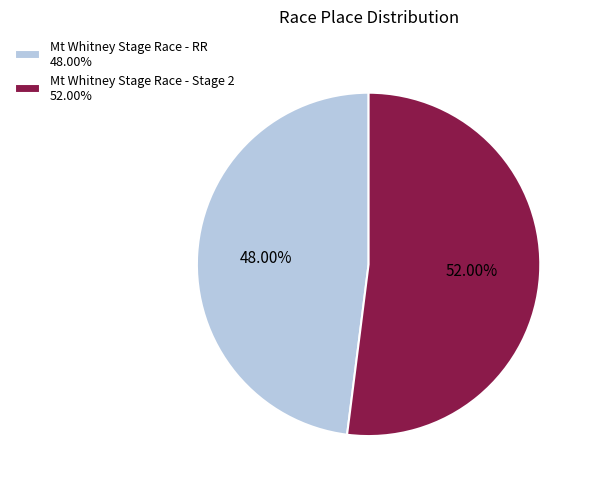

Count the number of slices in the pie.

2